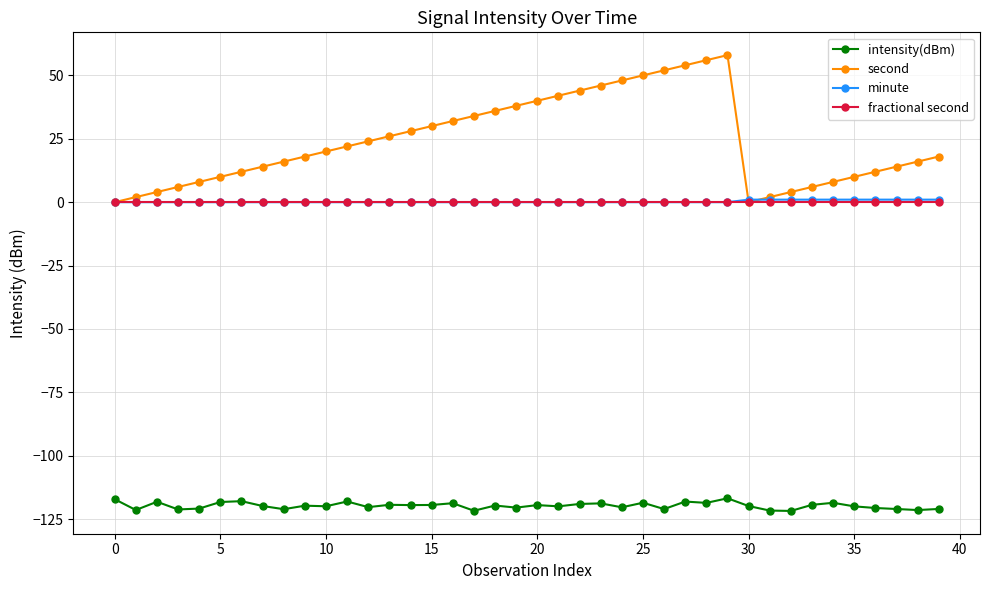

How many categories are shown in the chart?

40